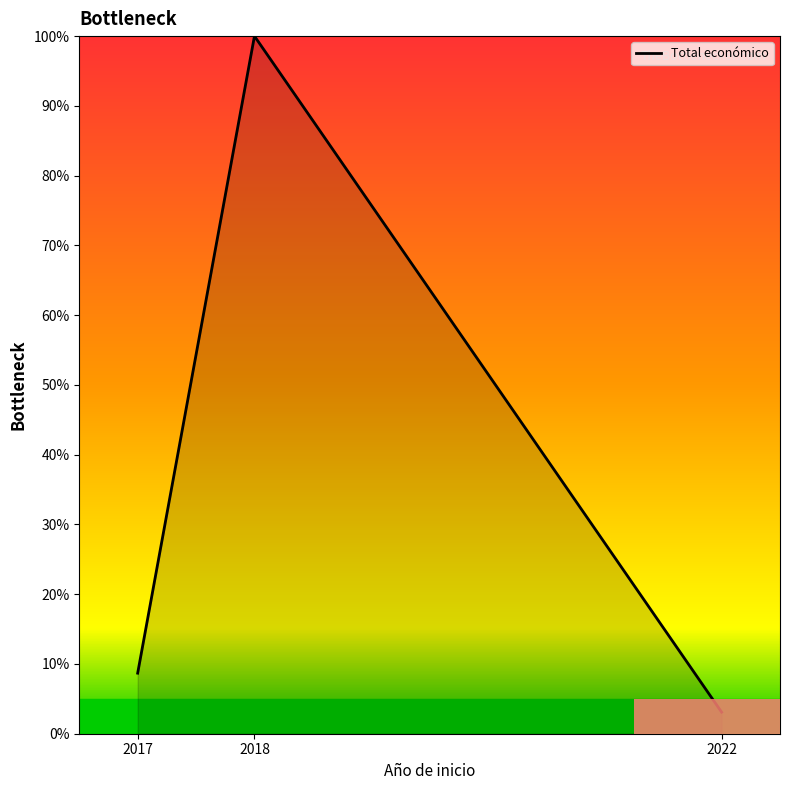

Approximately how many times larger is the value at 2018 compared to 2017?

11.5